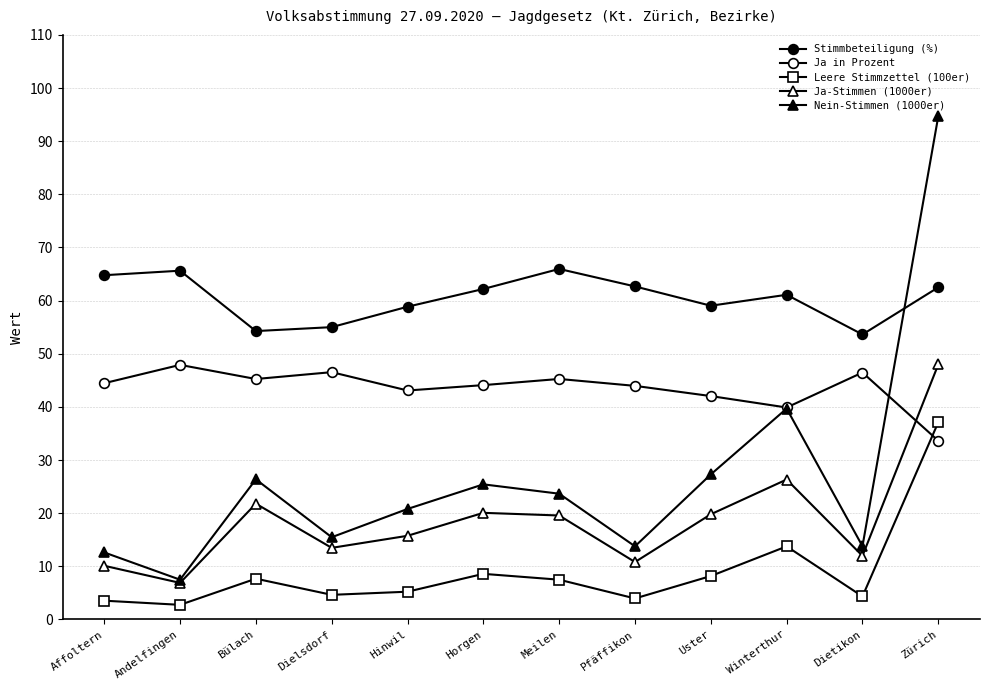

Which series has the largest range (max minus min)?

Nein-Stimmen (1000er)